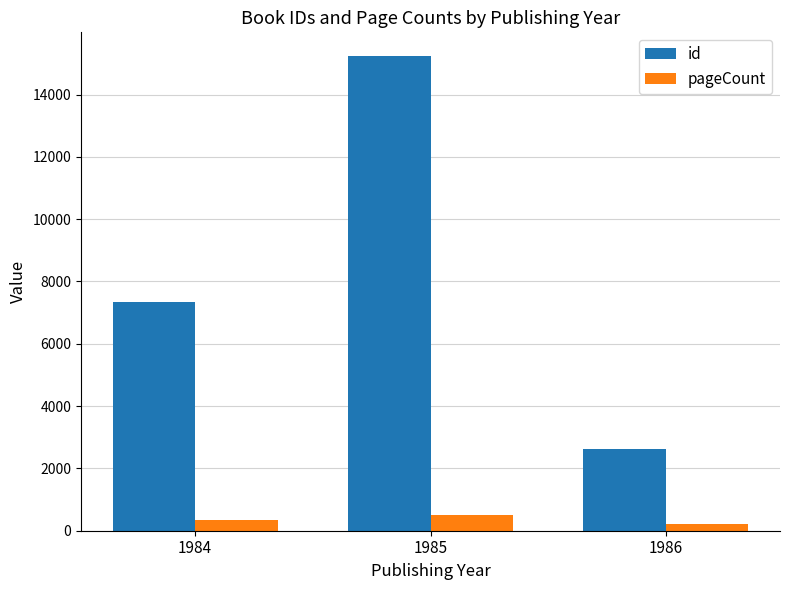

What is the value of the id bar at the 3rd from the left?

2631